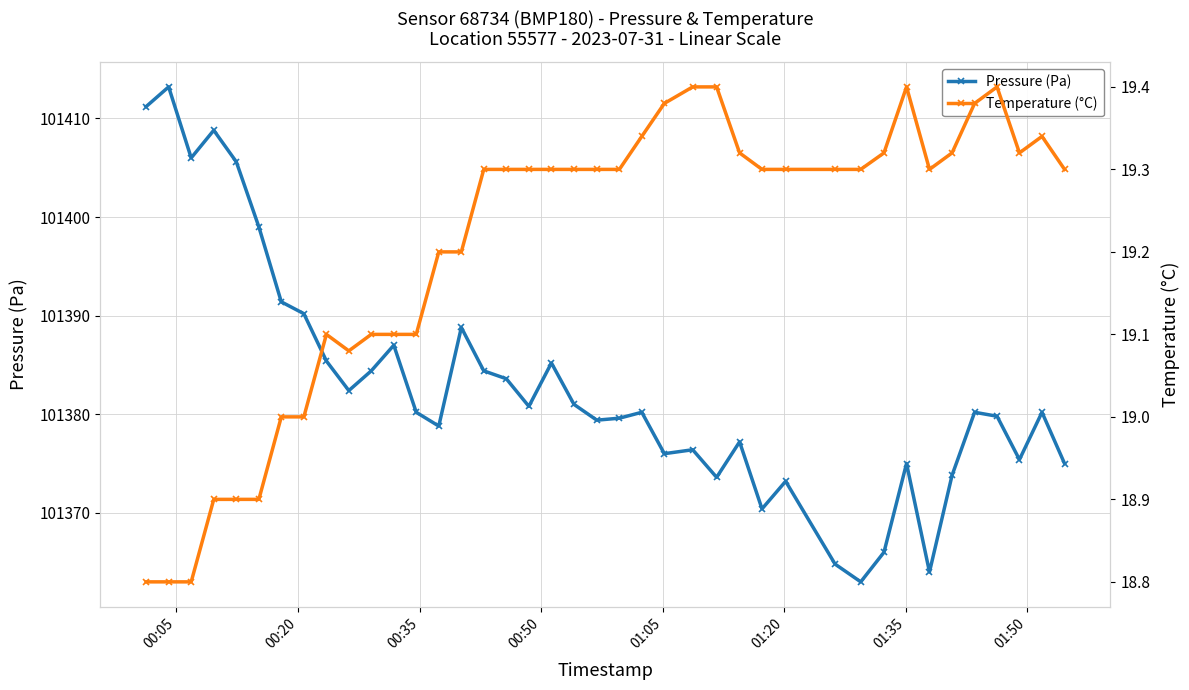

What is the difference between the second highest and minimum values in the Temperature (°C) series?

0.6